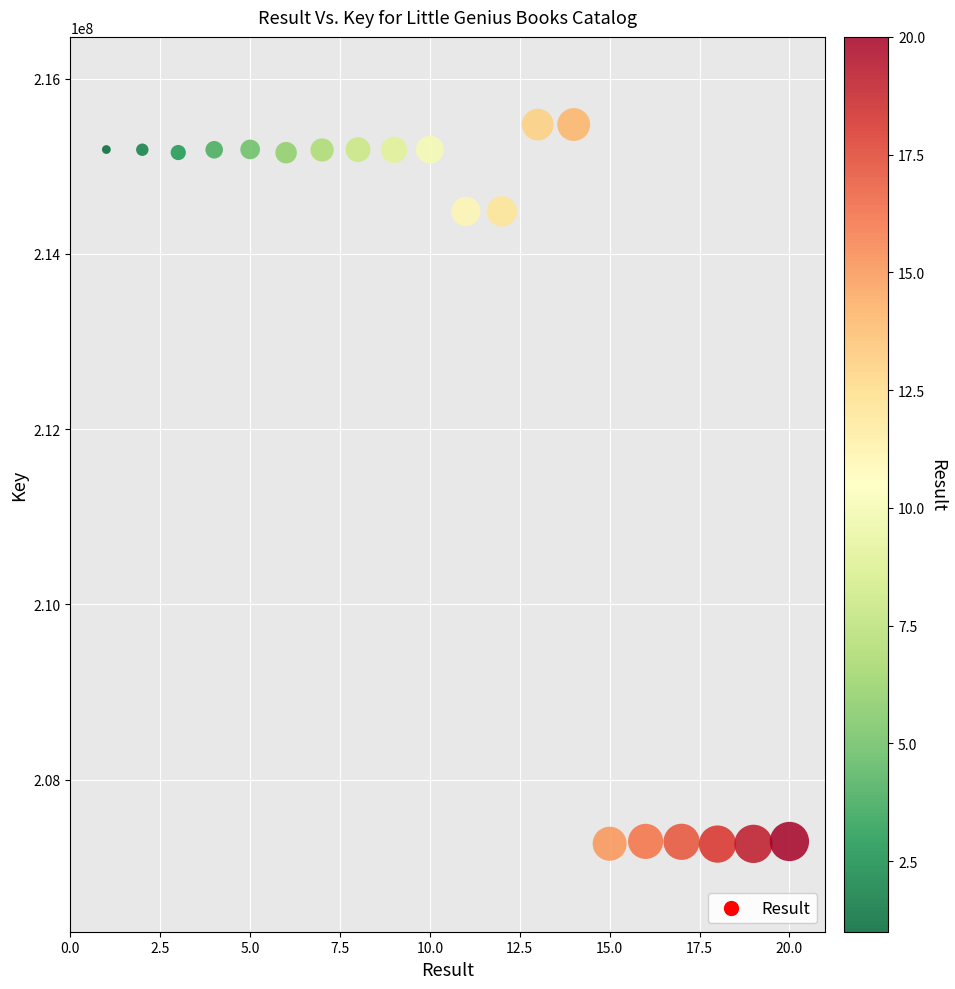

What is the range of Y values (max minus min)?

8210214